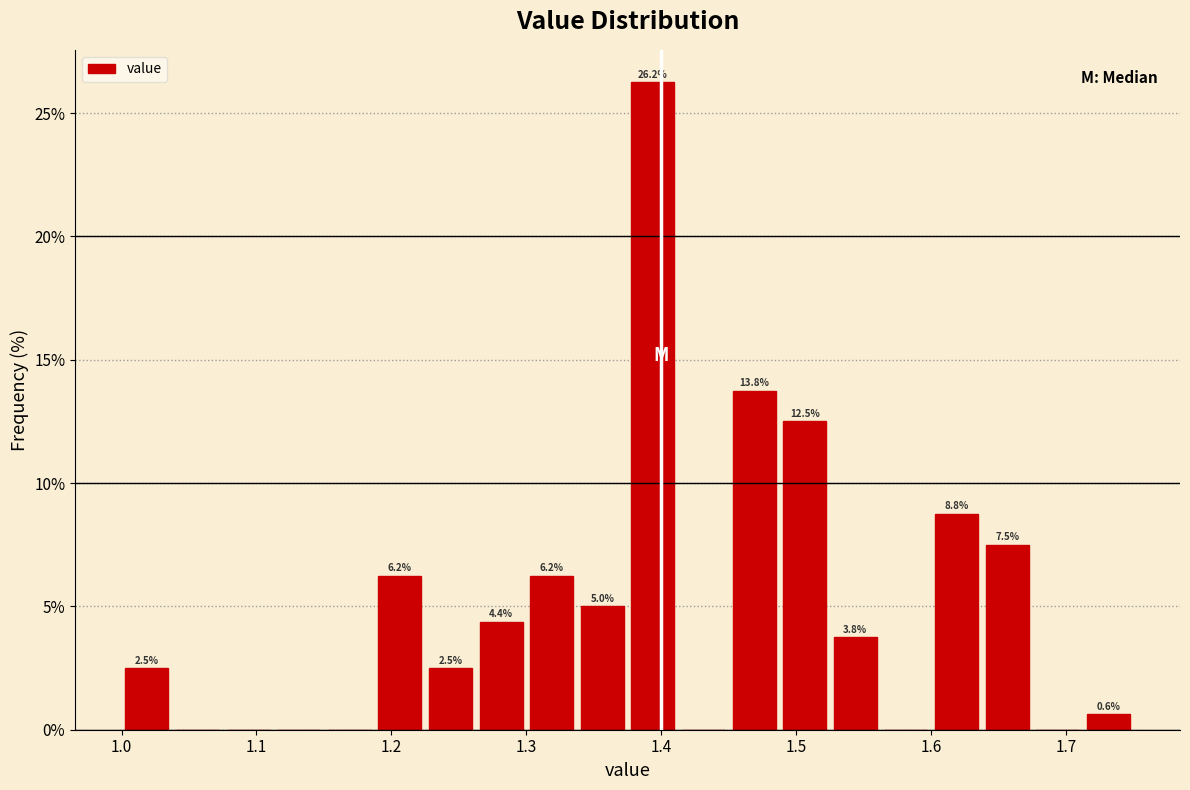

Read against the x-axis, roughly where is the centre of the tallest bar?

1.39